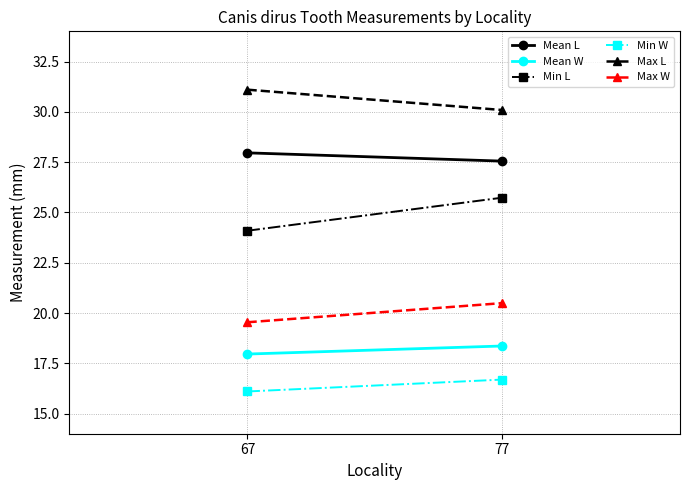

The Mean W series shows 11.2 at 77. True or false?

False